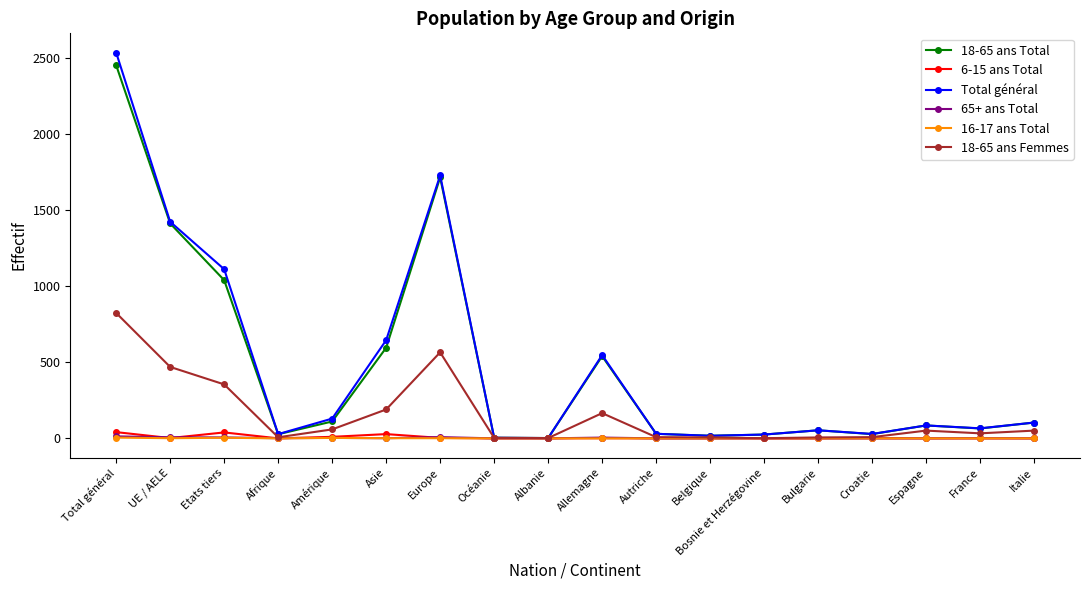

Does the chart have visible grid lines?

No